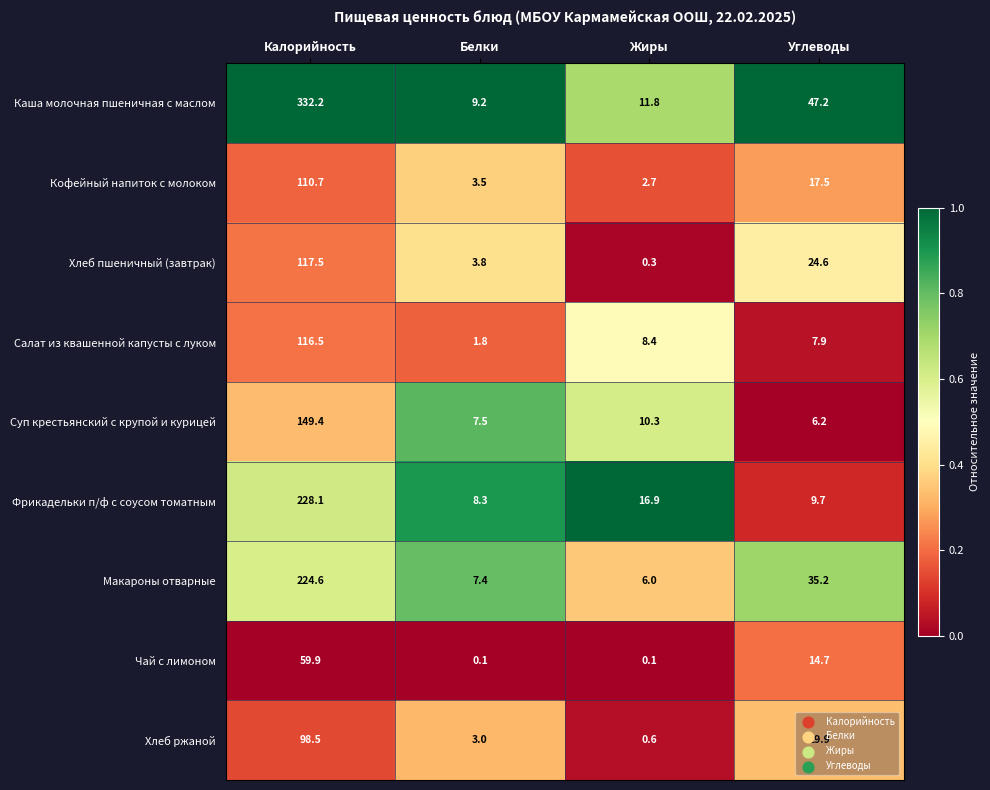

What is the sum of all Хлеб пшеничный (завтрак) values?

146.2